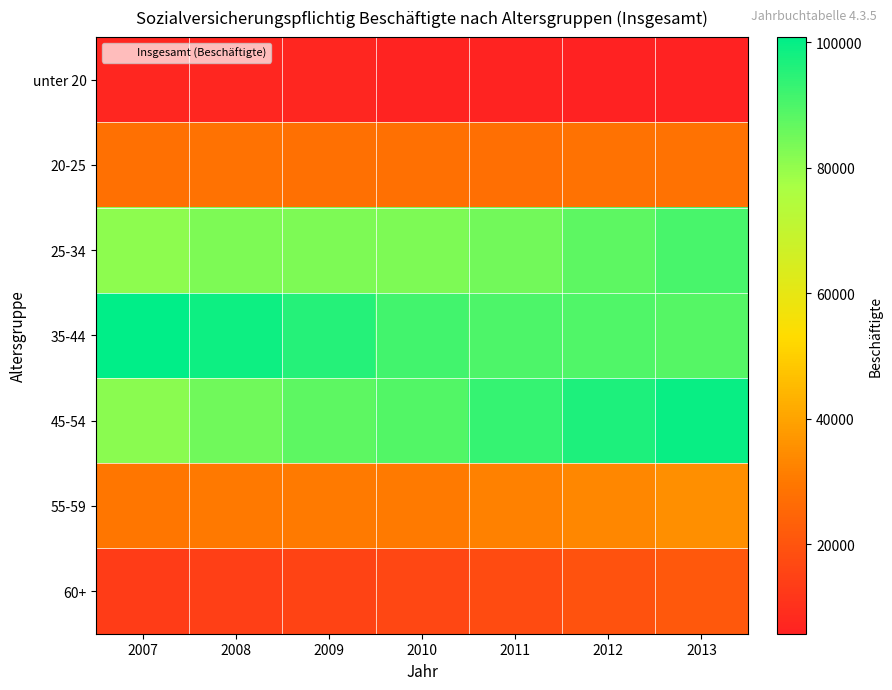

Which series has the widest spread of values?

45-54